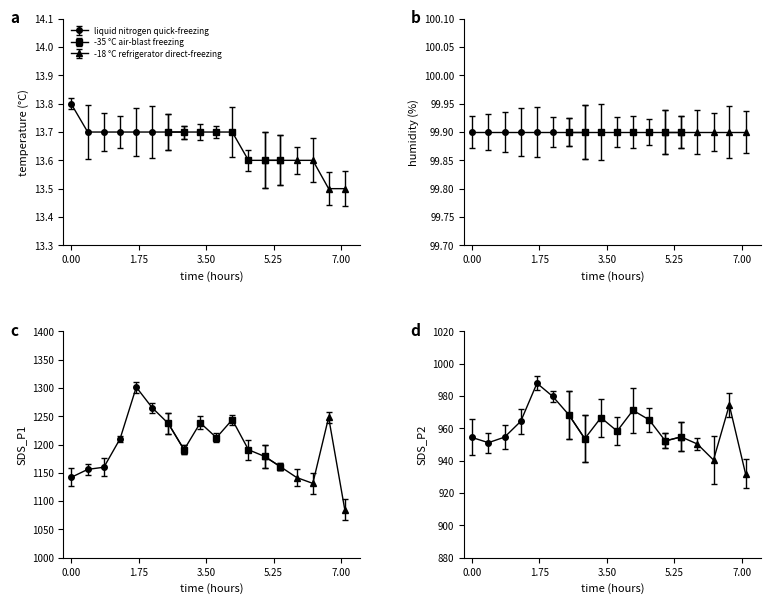

What is the difference between the maximum and minimum values in the SDS_P2 series?

55.9